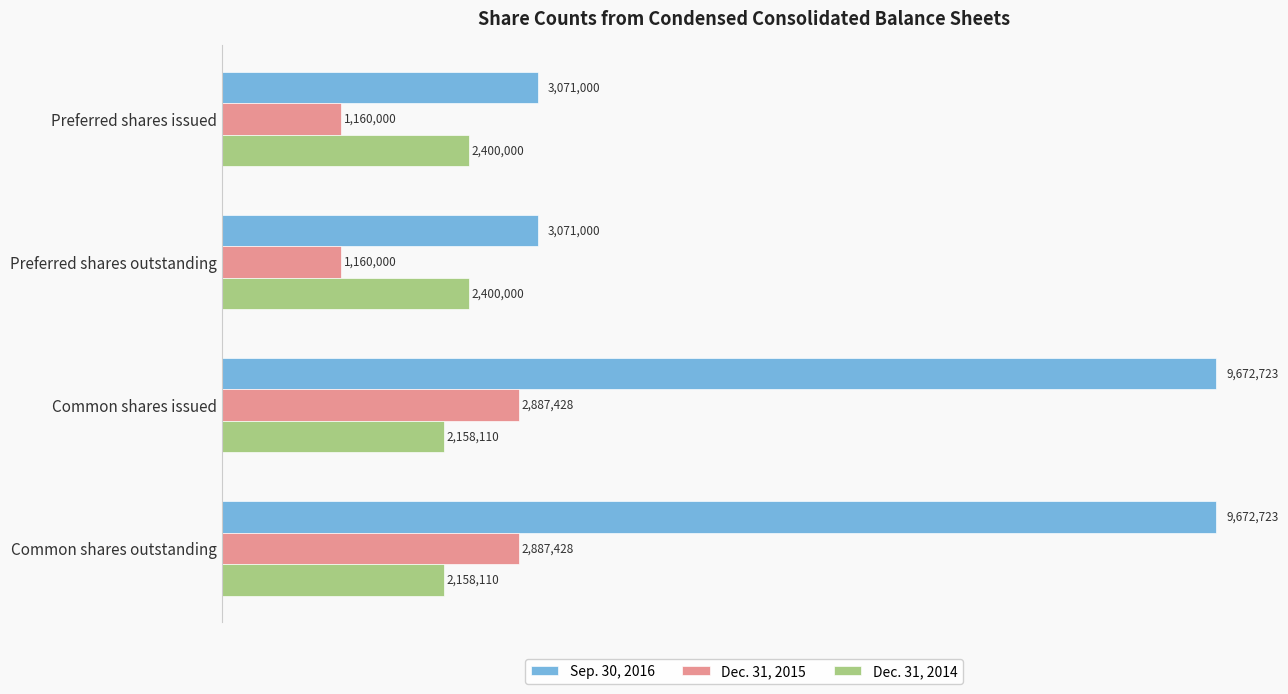

What are all the series names shown in the legend?

Sep. 30, 2016, Dec. 31, 2015, Dec. 31, 2014